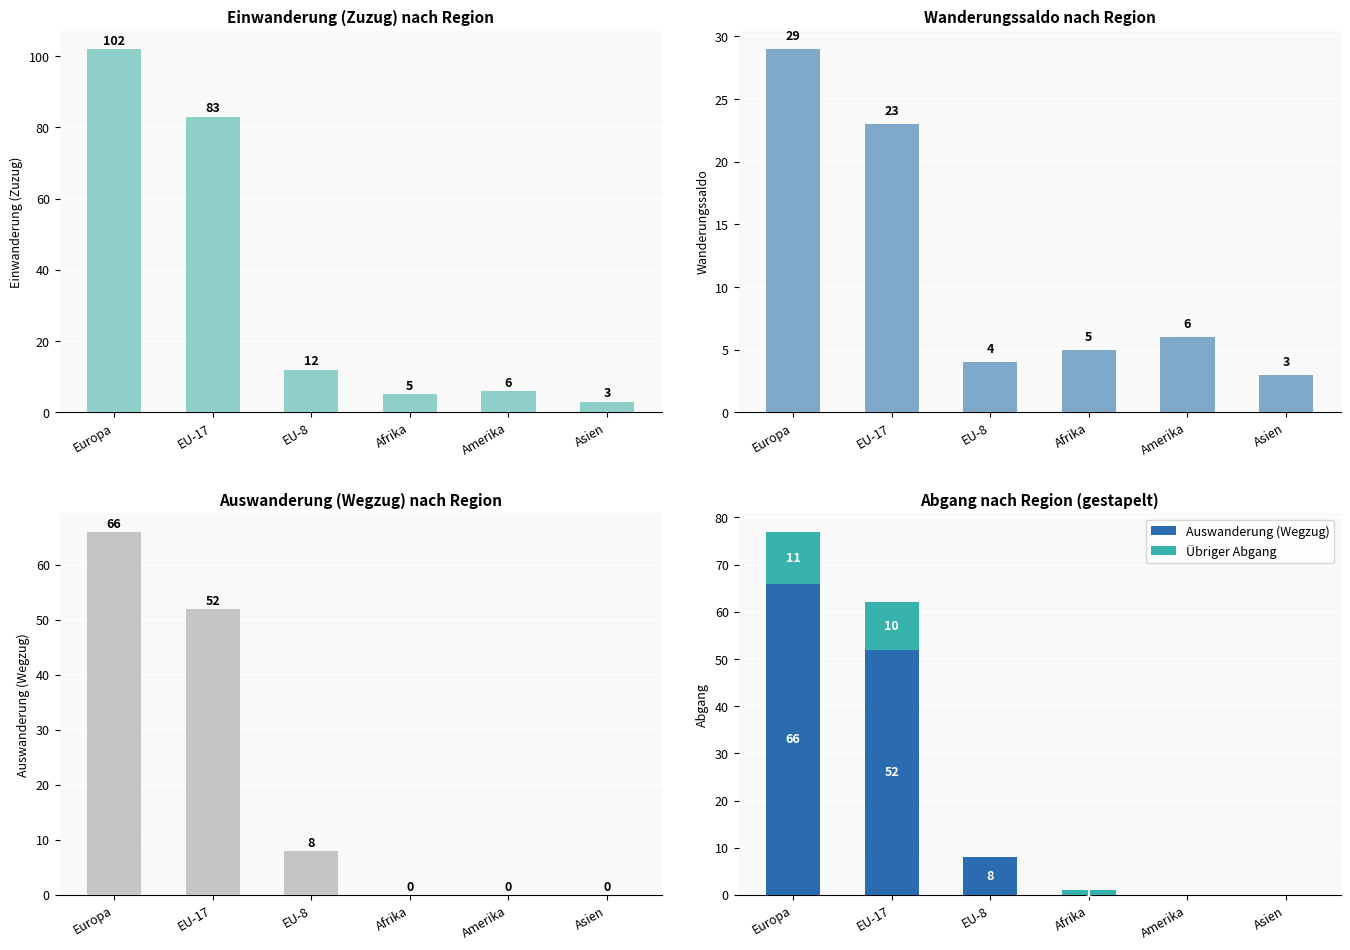

Reading left to right, transcribe all the data shown in this chart.

Einwanderung (Zuzug): 102	83	12	5	6	3
Wanderungssaldo: 29	23	4	5	6	3
Auswanderung (Wegzug): 66	52	8	0	0	0
Übriger Abgang: 11	10	0	1	0	0